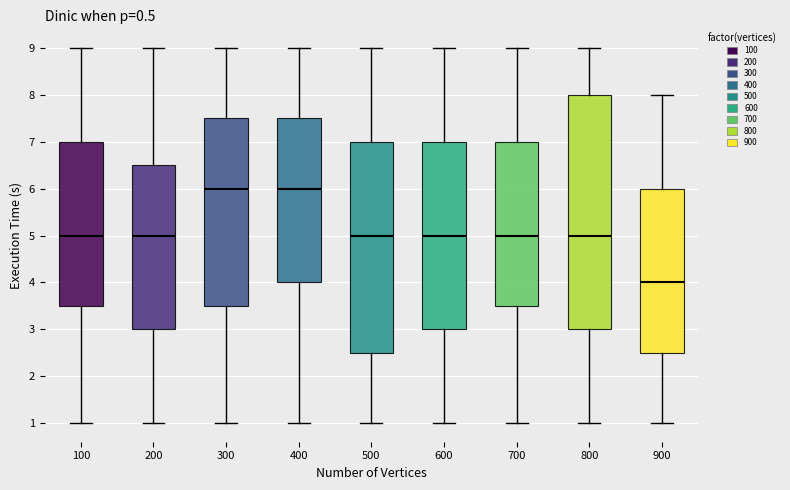

Comparing the boxes themselves (not the whiskers), which one is the tallest?

800